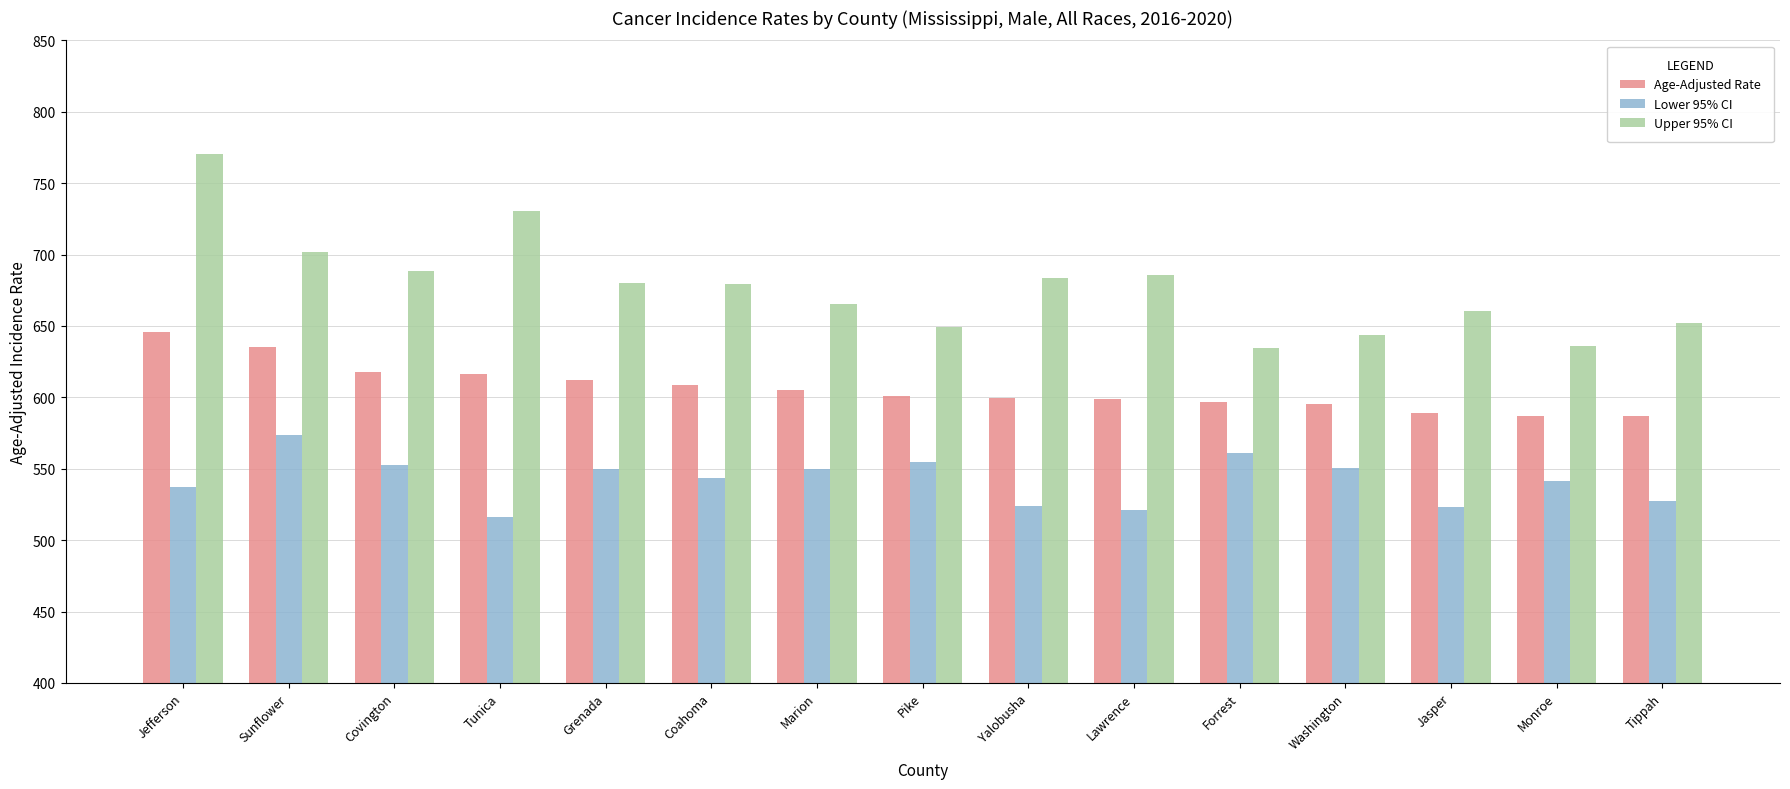

Rank the series by their average value, from highest to lowest.

Upper 95% CI, Age-Adjusted Rate, Lower 95% CI